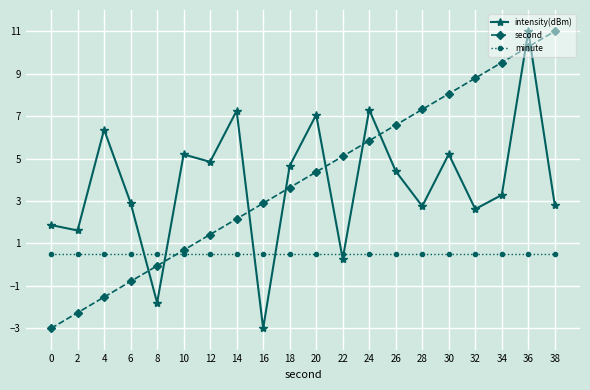

How many times do second and minute cross each other?

1